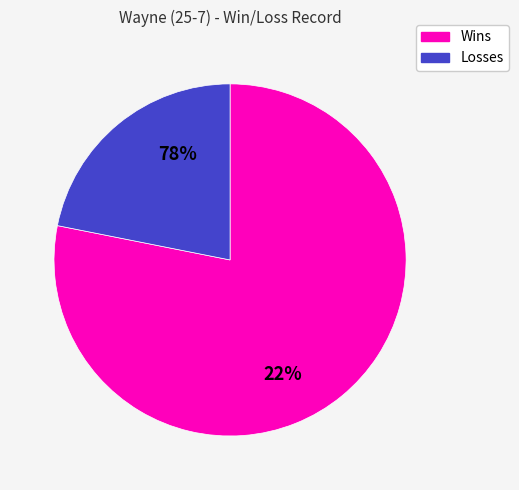

Which category has the smallest portion of the pie?

L